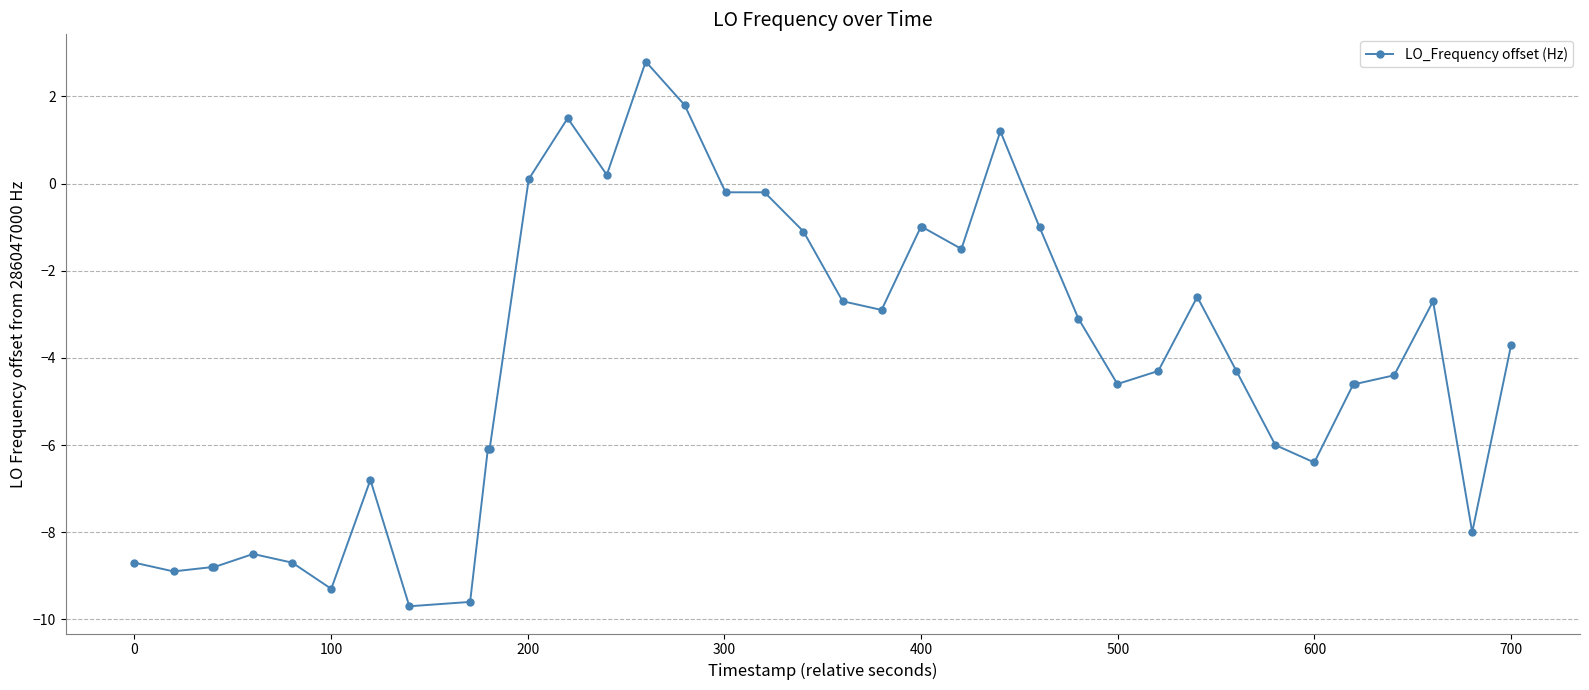

What is the value of the 4th point from the left?

-8.8